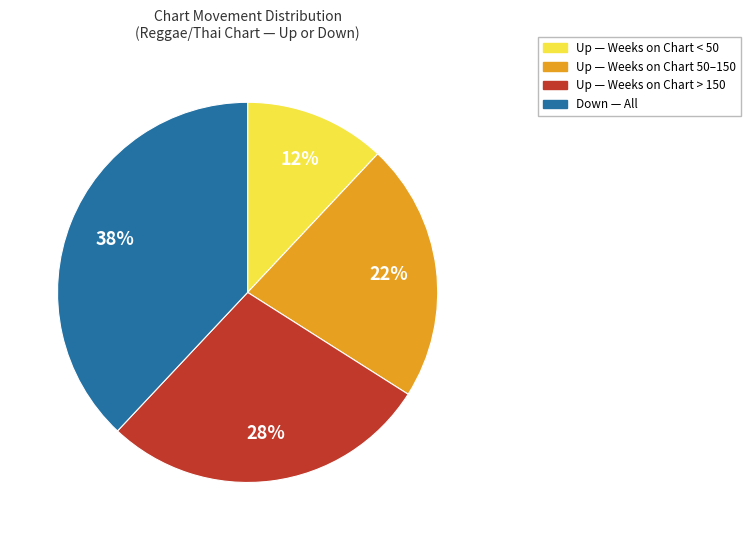

To the nearest percent, what is the difference between the largest and smallest slice percentages?

26%